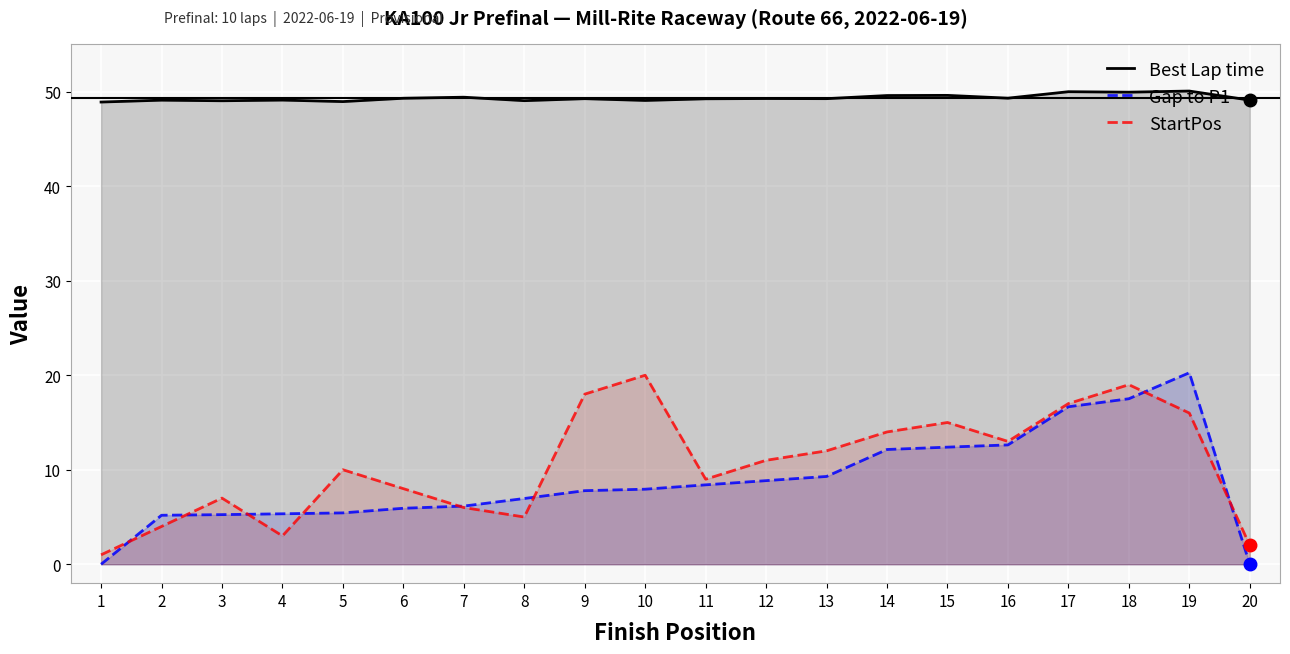

How many interior local peaks does the StartPos series have?

5